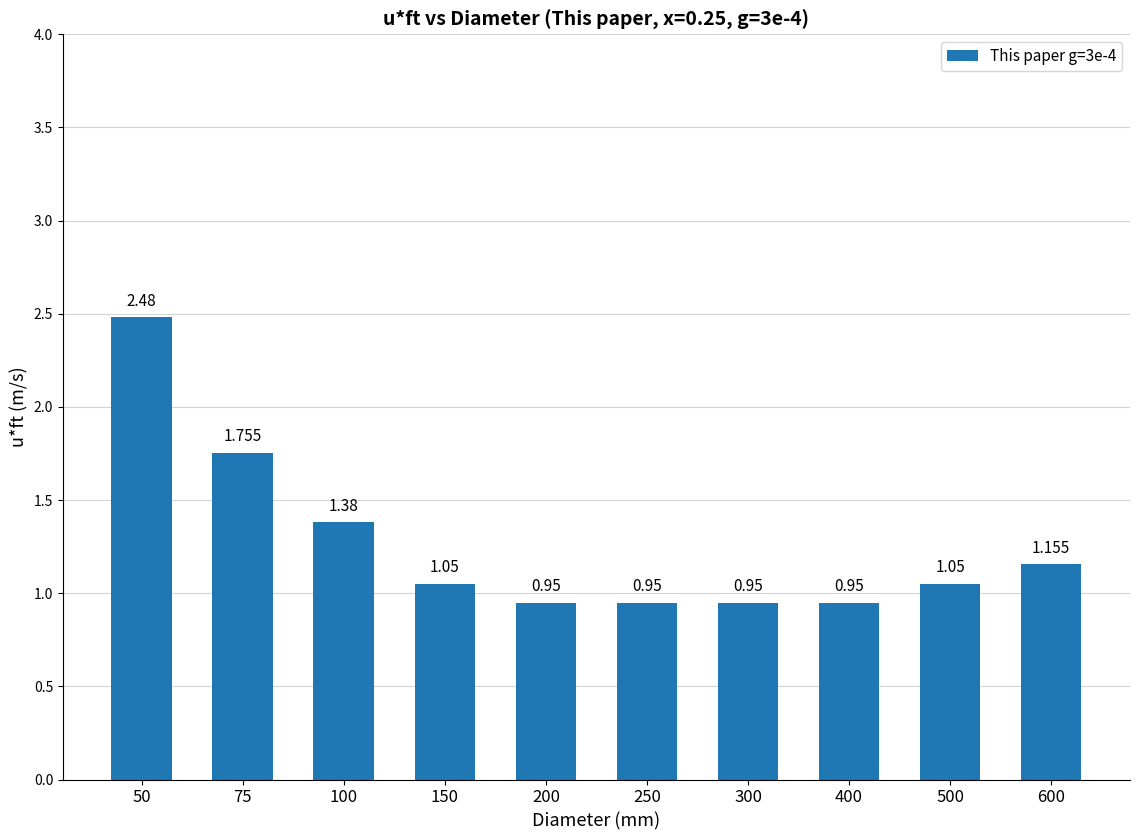

Which label corresponds to the smallest value in the chart?

200